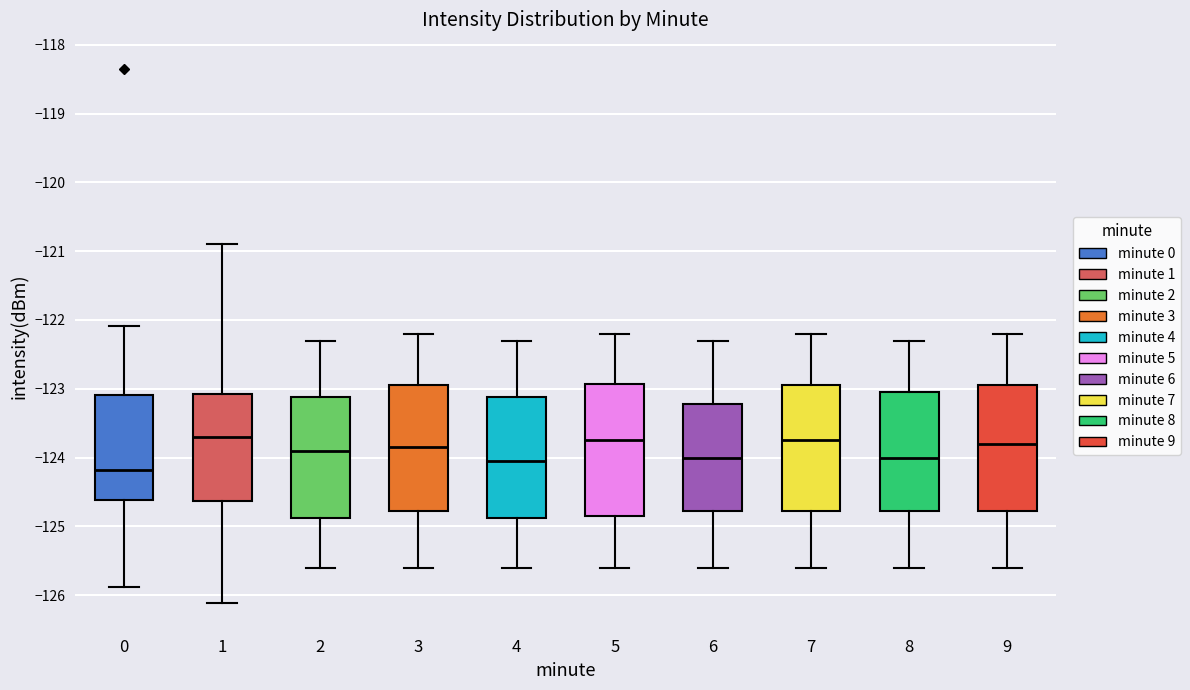

Where is the upper edge of the box at x = 2 on the y-axis? The values are not printed on the chart, so give them approximately, as read against the axis.

-123.1